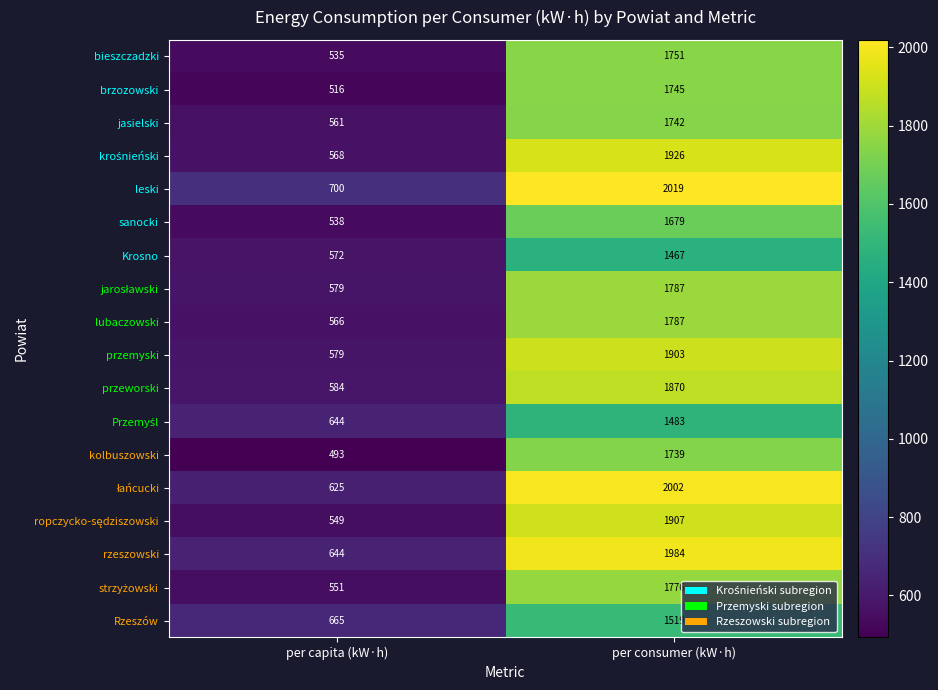

What is the approximate value of Przemyśl at per capita (kW·h)?

644.4